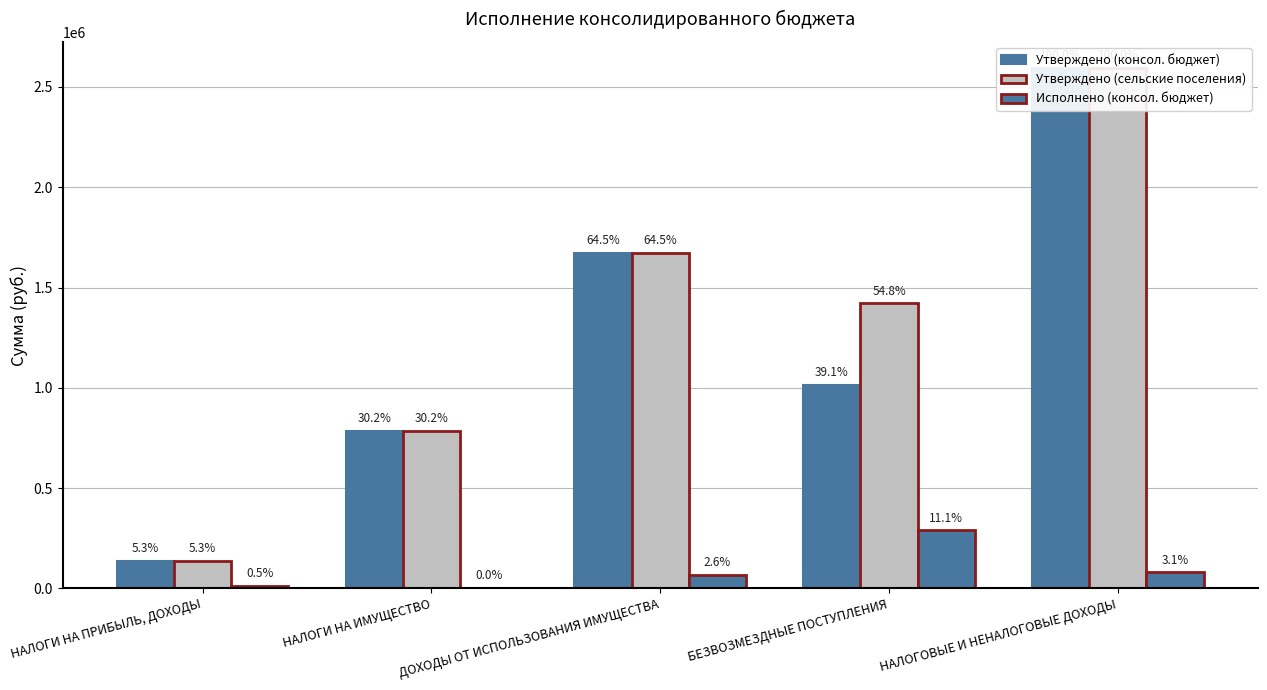

At НАЛОГИ НА ПРИБЫЛЬ, ДОХОДЫ, list the series in order from largest to smallest.

Утверждено (консол. бюджет), Утверждено (сельские поселения), Исполнено (консол. бюджет)